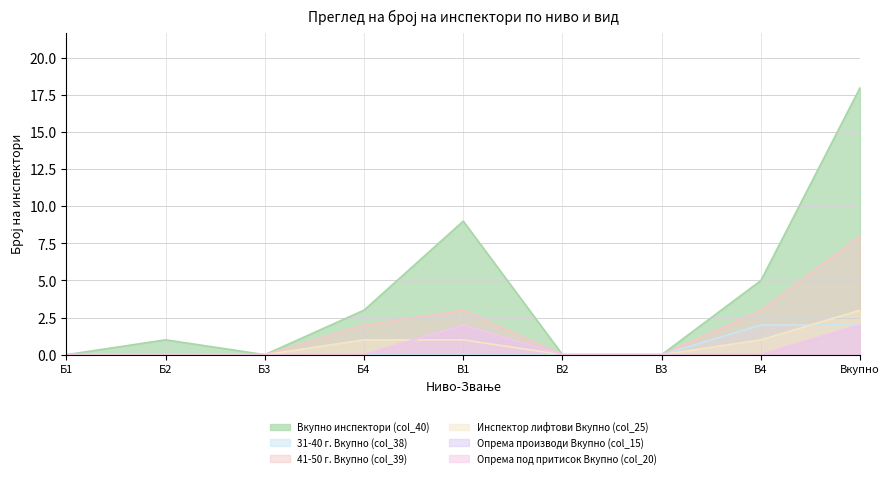

What is the label of the 8th point from the right?

Б2